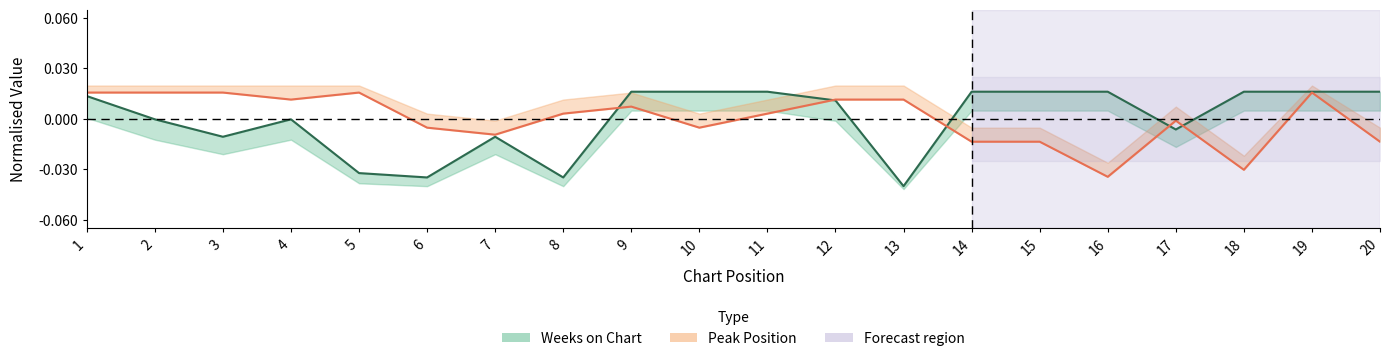

What are all the series names shown in the legend?

Peak Position, Weeks on Chart